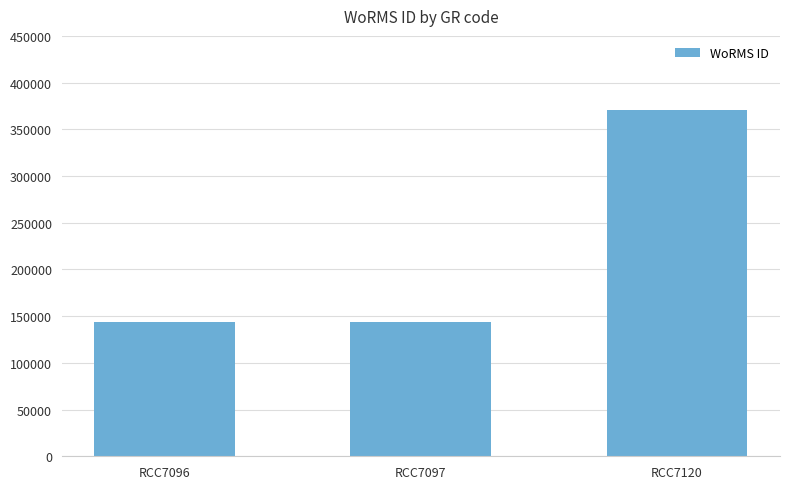

What is the ratio of the value at RCC7096 to the value at RCC7120?

0.4